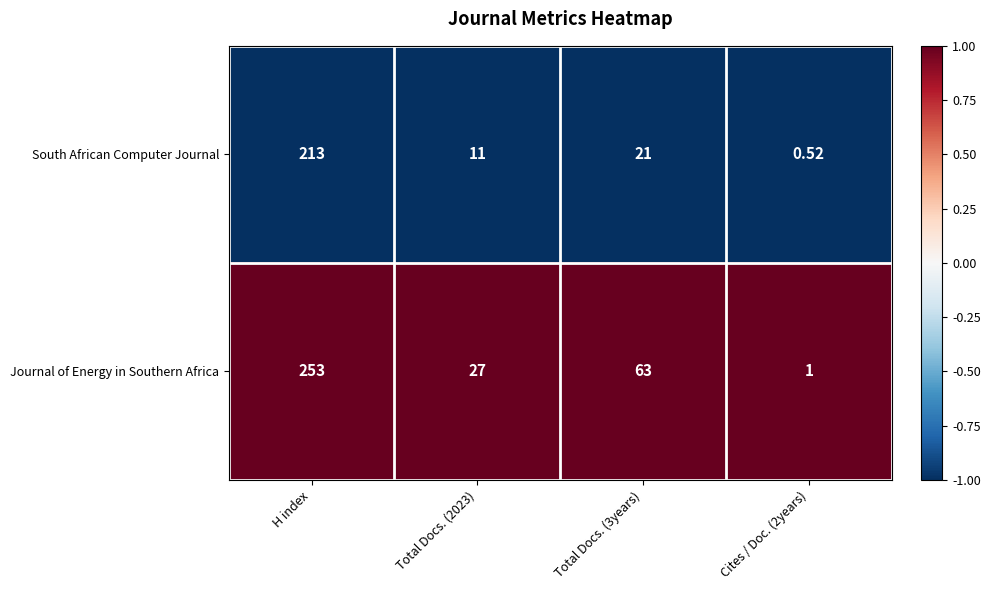

What is the spread (max minus min) of values at Total Docs. (3years)?

42.0